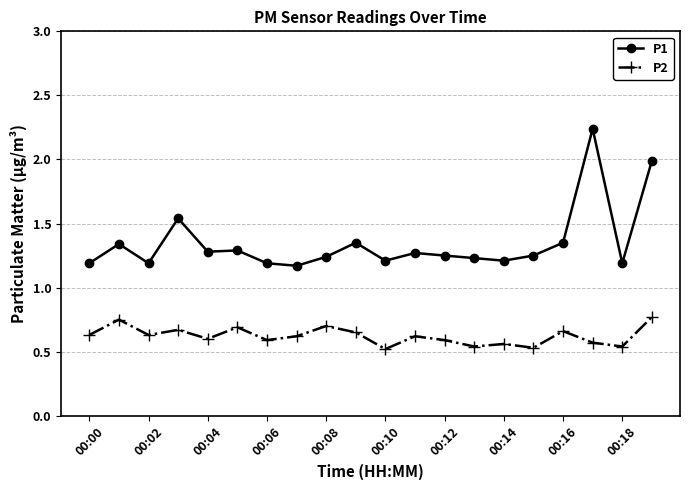

At how many categories does at least one series exceed 0?

20